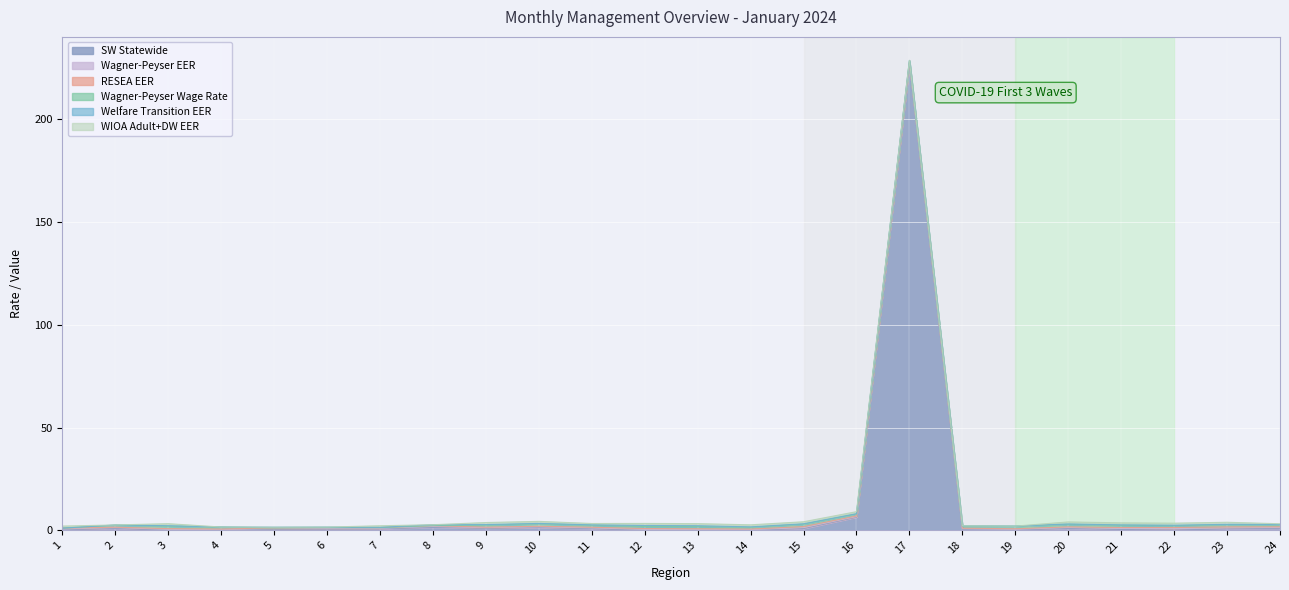

What is the difference between the Welfare Transition EER values at 16 and 20?

0.1